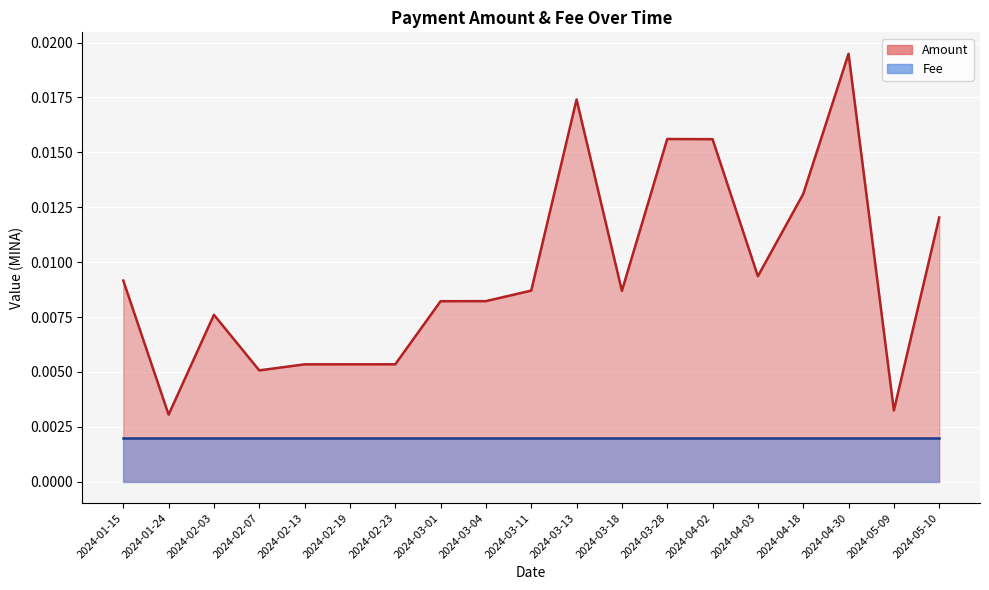

The value of Fee at 2024-03-01 is 0.0. True or false?

False